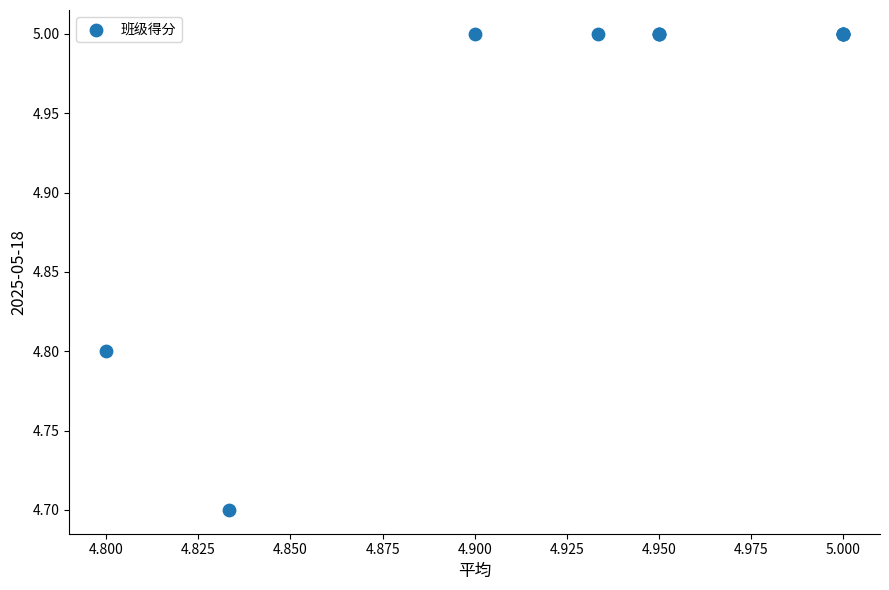

What Y value in the scatter plot is closest to 4?

4.7